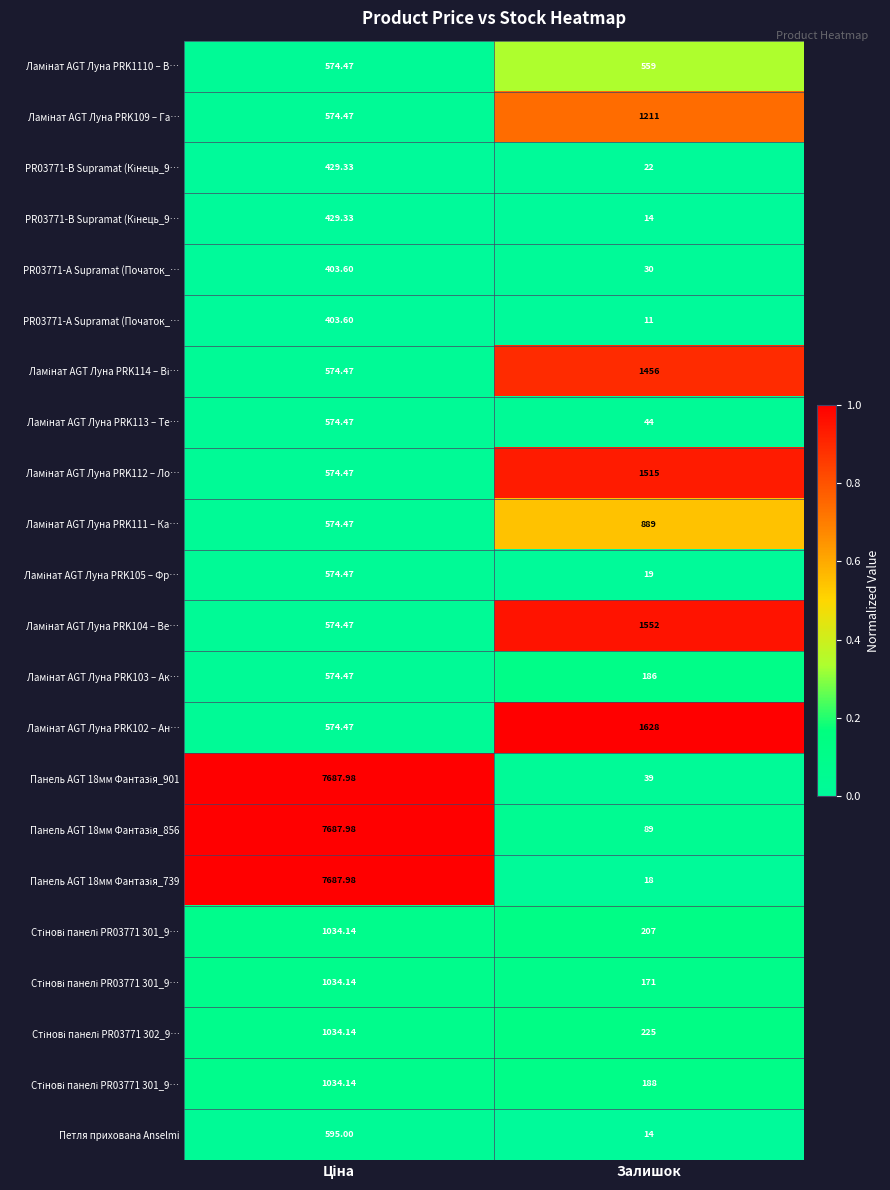

What is the total value across all series at Залишок?

6.1